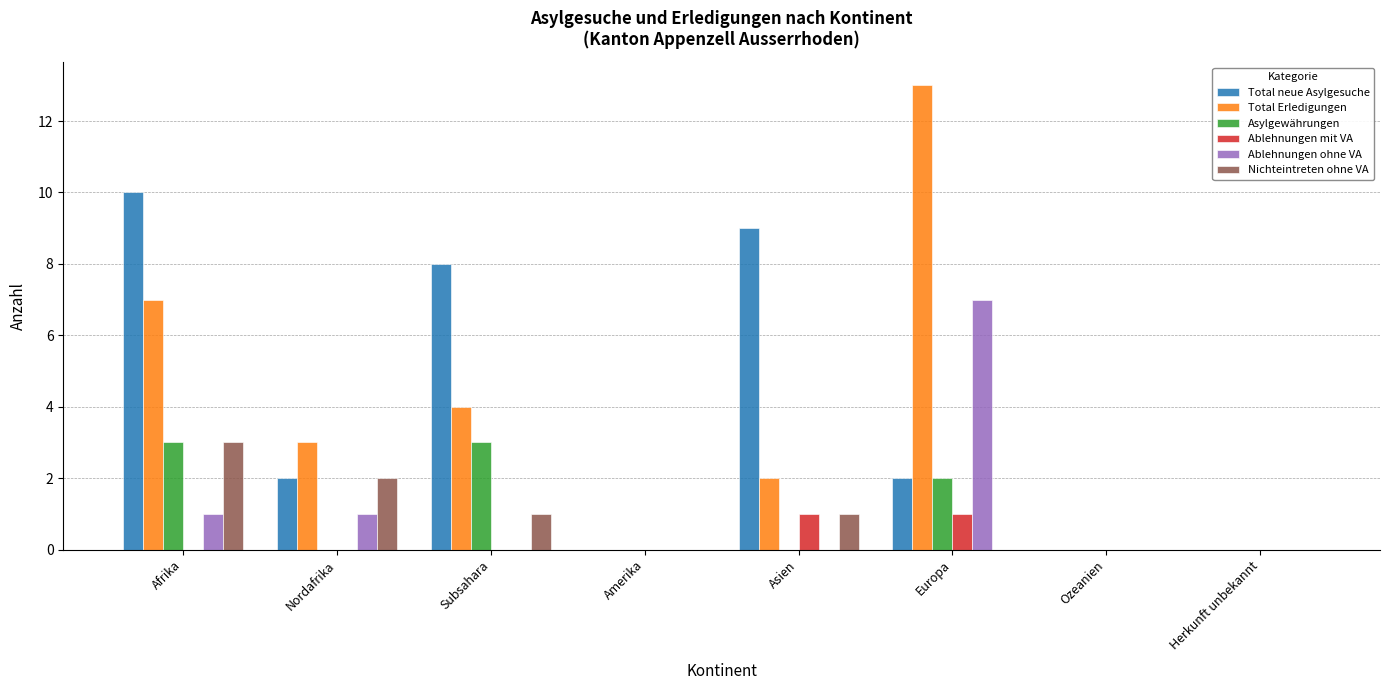

At which category is the sum across all series the highest?

Europa